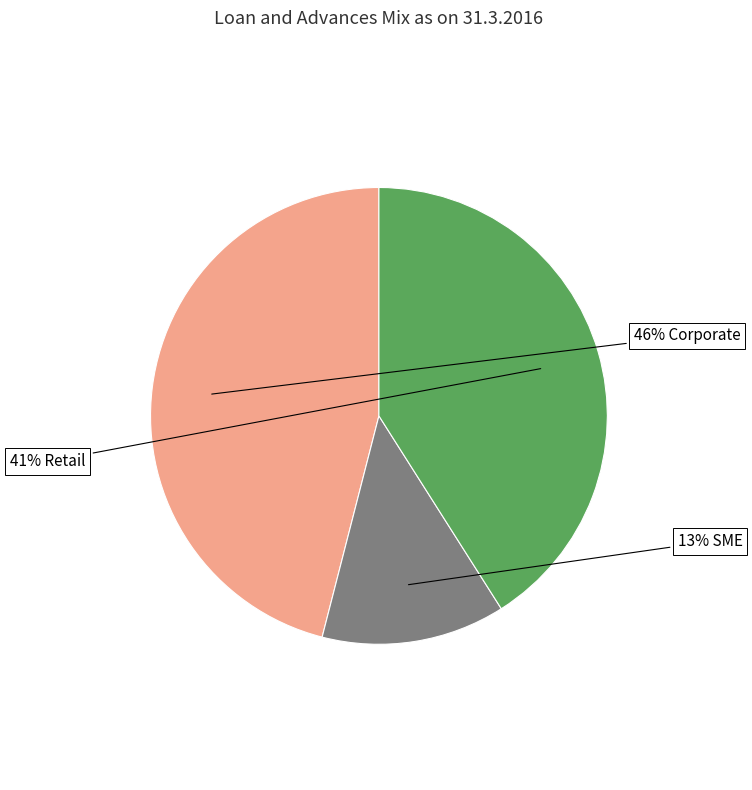

Is there a majority slice in this chart?

No